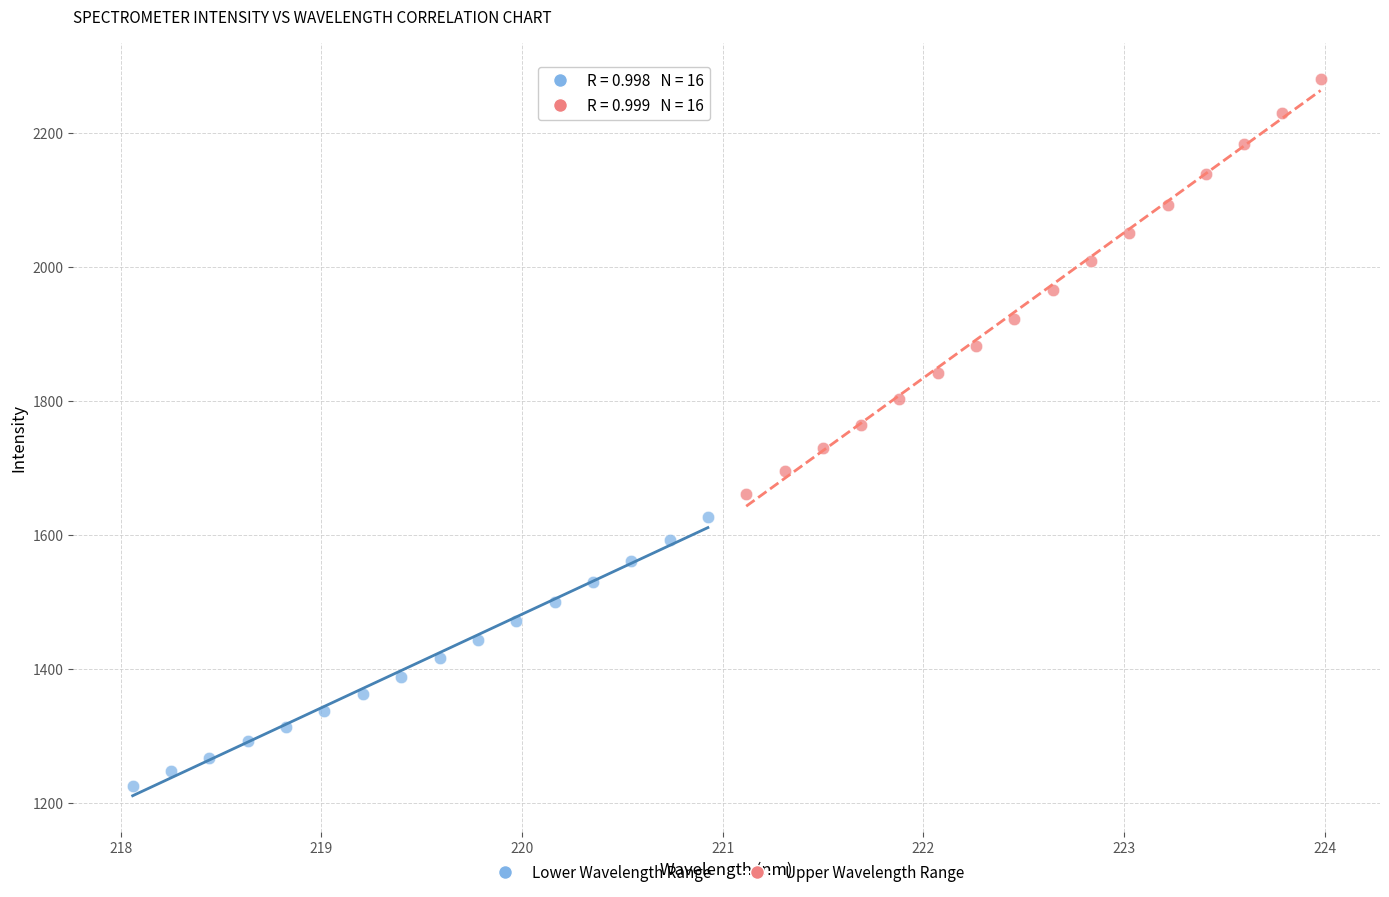

Which series contains the highest Y value?

Upper Wavelength Range